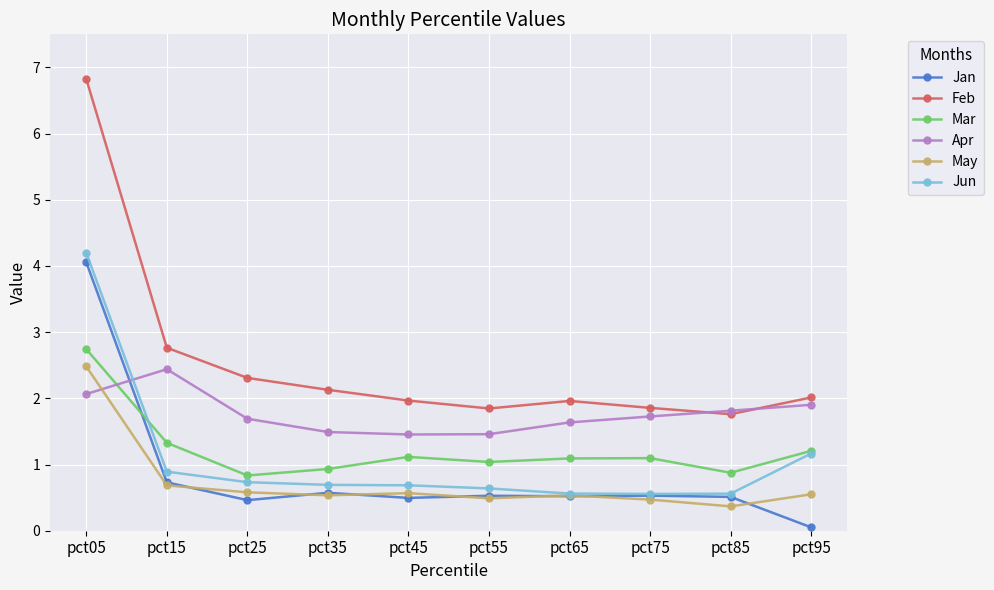

Between which two adjacent categories do Jun and Apr first intersect?

pct05 and pct15